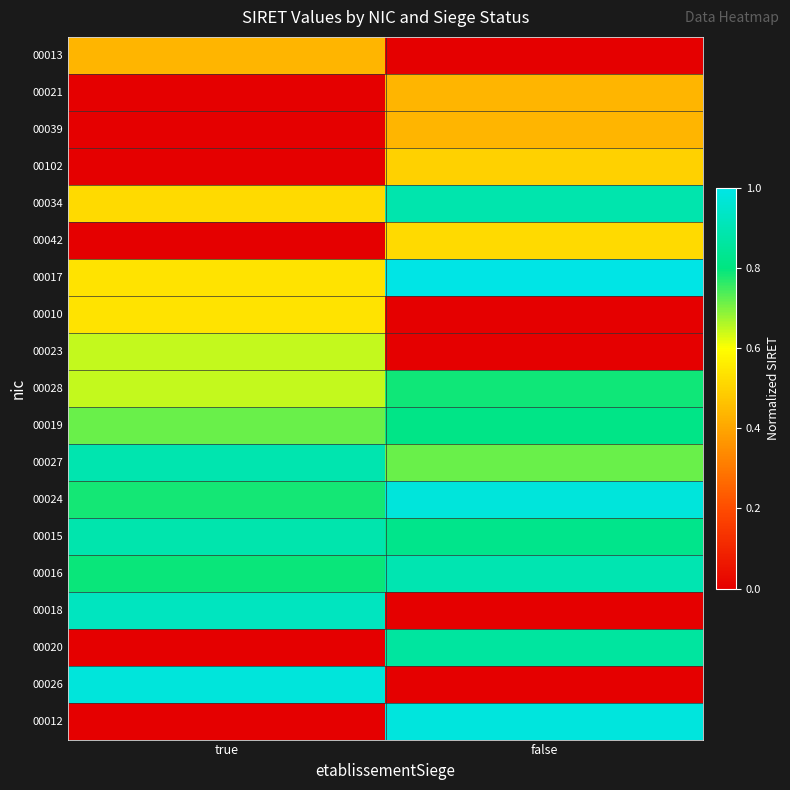

What is the difference between the highest and lowest values at true?

1.0